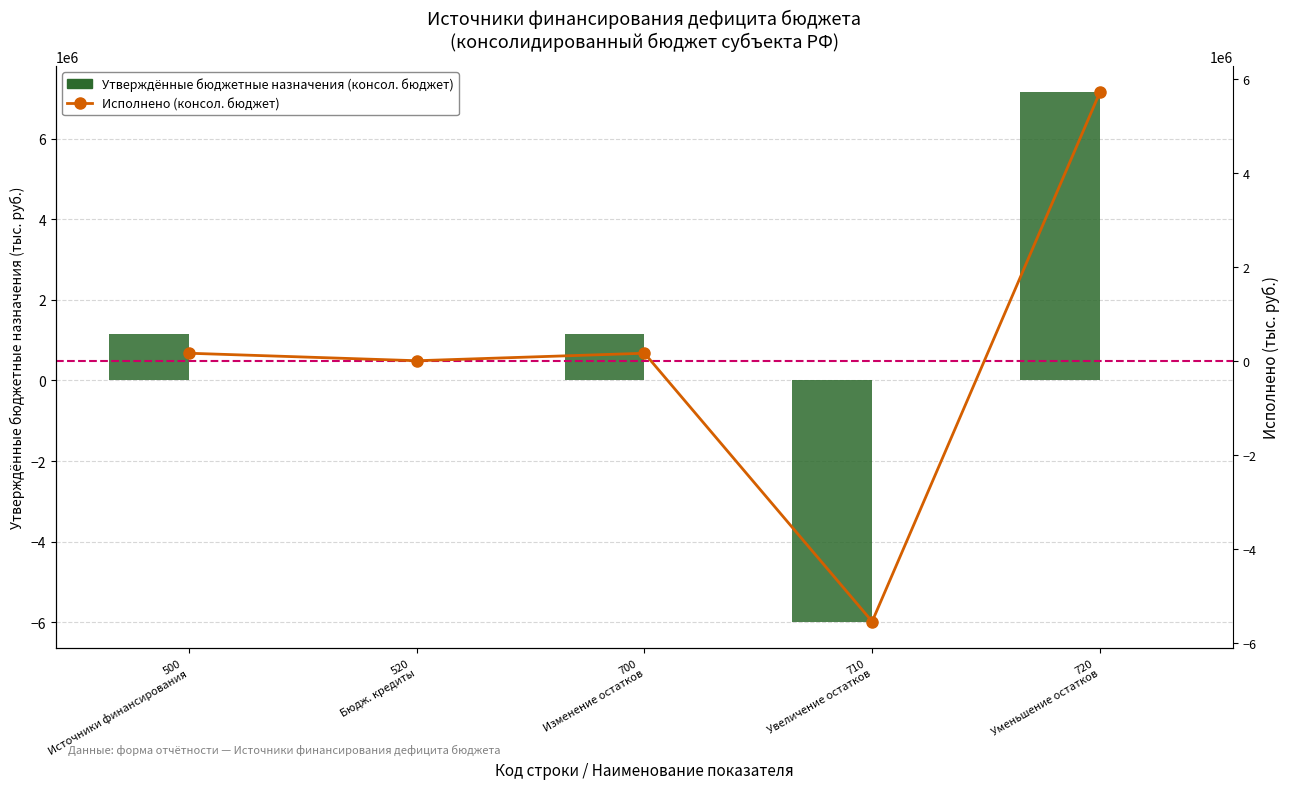

Which series has the largest total across all categories?

Утвержденные назначения (консол. бюджет)